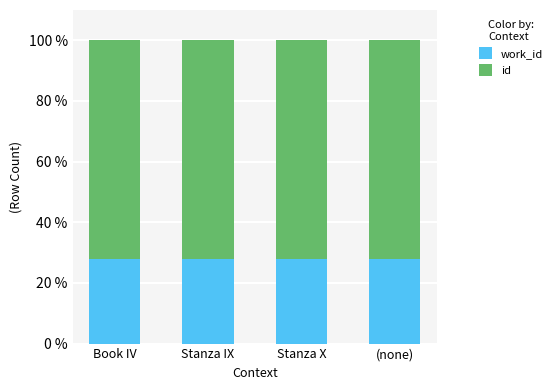

What is the total value across all series at Book IV?

100.0